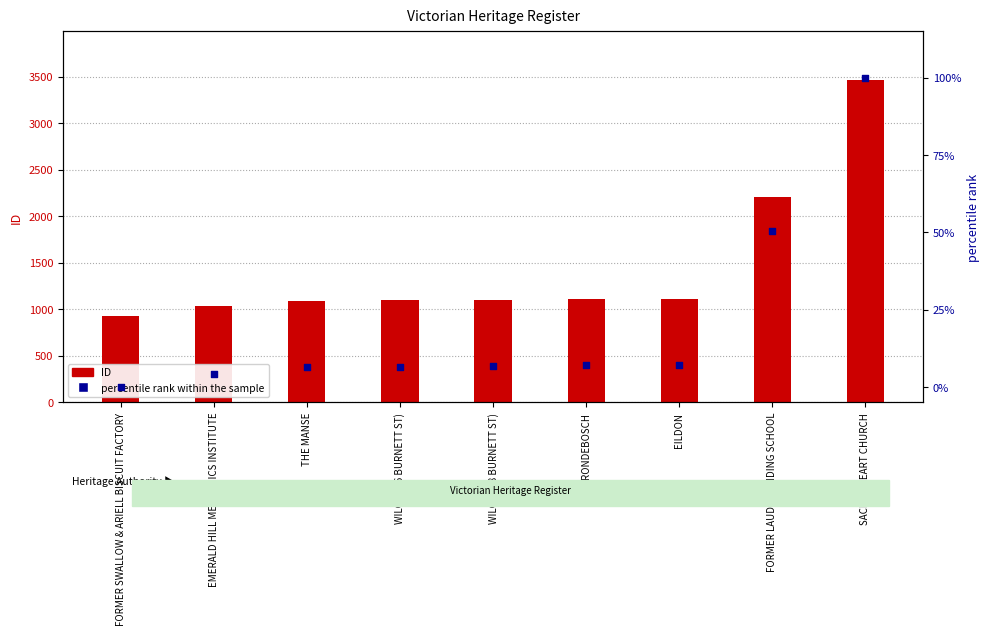

Which series has the widest spread of Y values?

ID